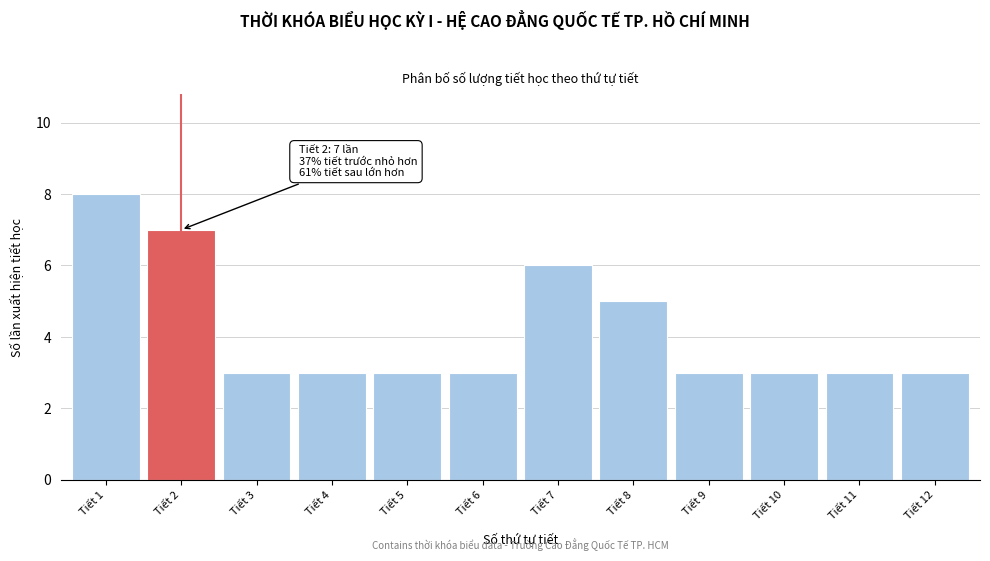

Reading left to right, list all the values displayed in this chart.

Tiết 1=8	Tiết 2=7	Tiết 3=3	Tiết 4=3	Tiết 5=3	Tiết 6=3	Tiết 7=6	Tiết 8=5	Tiết 9=3	Tiết 10=3	Tiết 11=3	Tiết 12=3